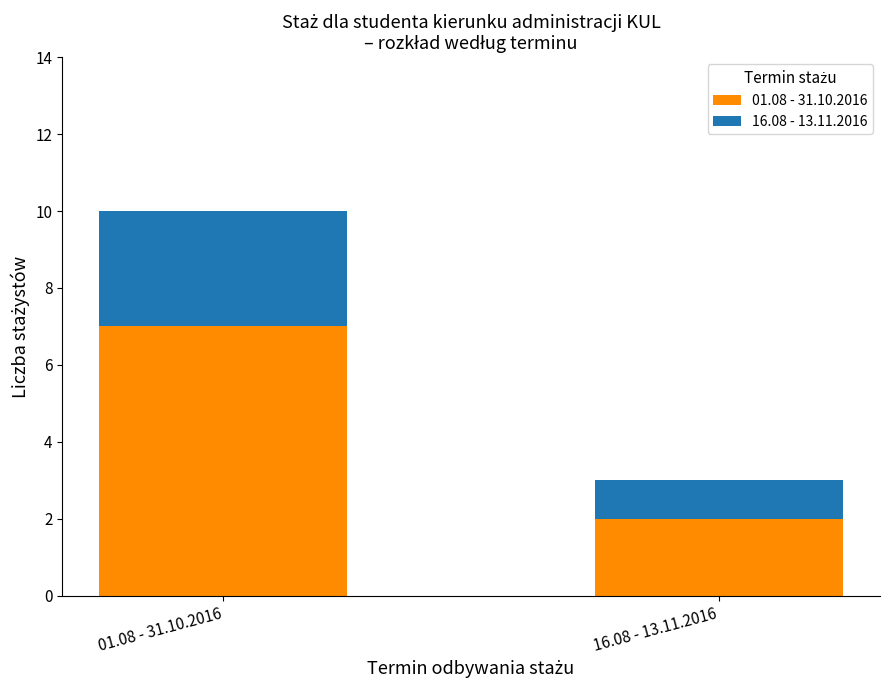

Rank the categories by 01.08 - 31.10.2016 value from highest to lowest.

01.08 - 31.10.2016, 16.08 - 13.11.2016